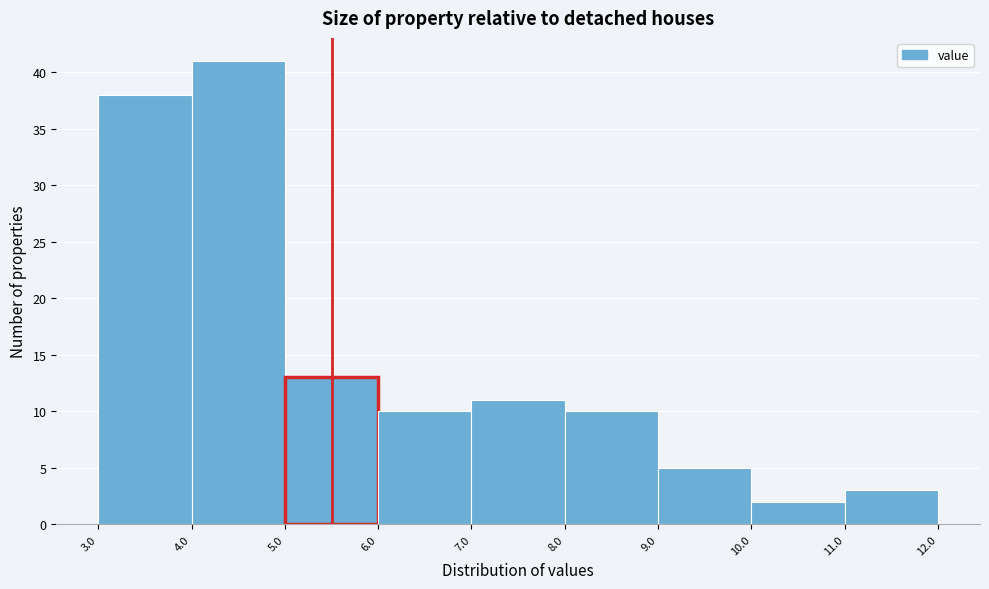

Reading left to right, list every bar in this chart as the range it spans on the x-axis followed by its height. The values are not printed on the chart, so give them approximately, as read against the axis.

3.0 to 4.0: 38
4.0 to 5.0: 41
5.0 to 6.0: 13
6.0 to 7.0: 10
7.0 to 8.0: 11
8.0 to 9.0: 10
9.0 to 10.0: 5
10.0 to 11.0: 2
11.0 to 12.0: 3